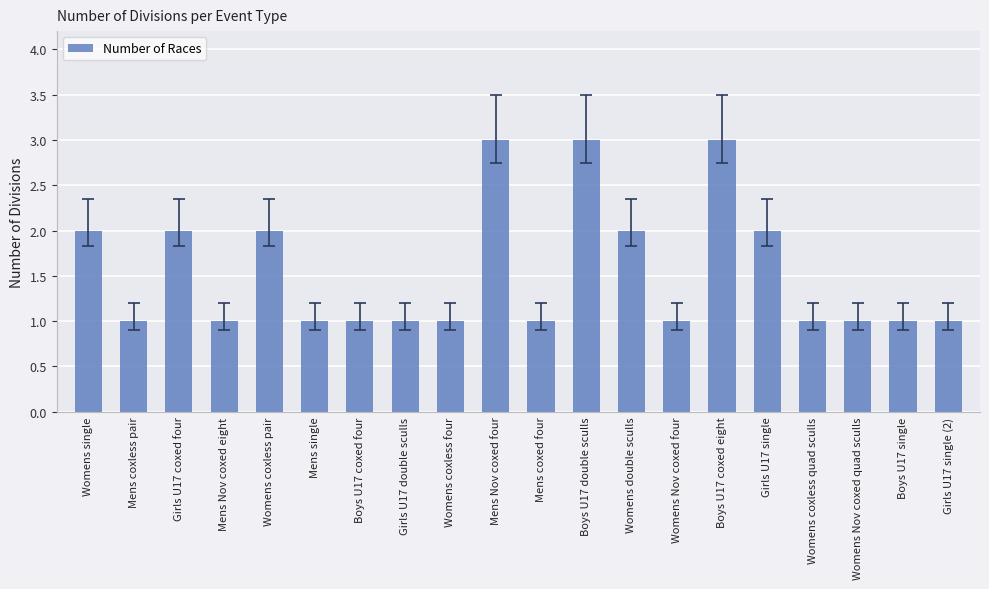

What is the difference between the maximum and minimum values?

2